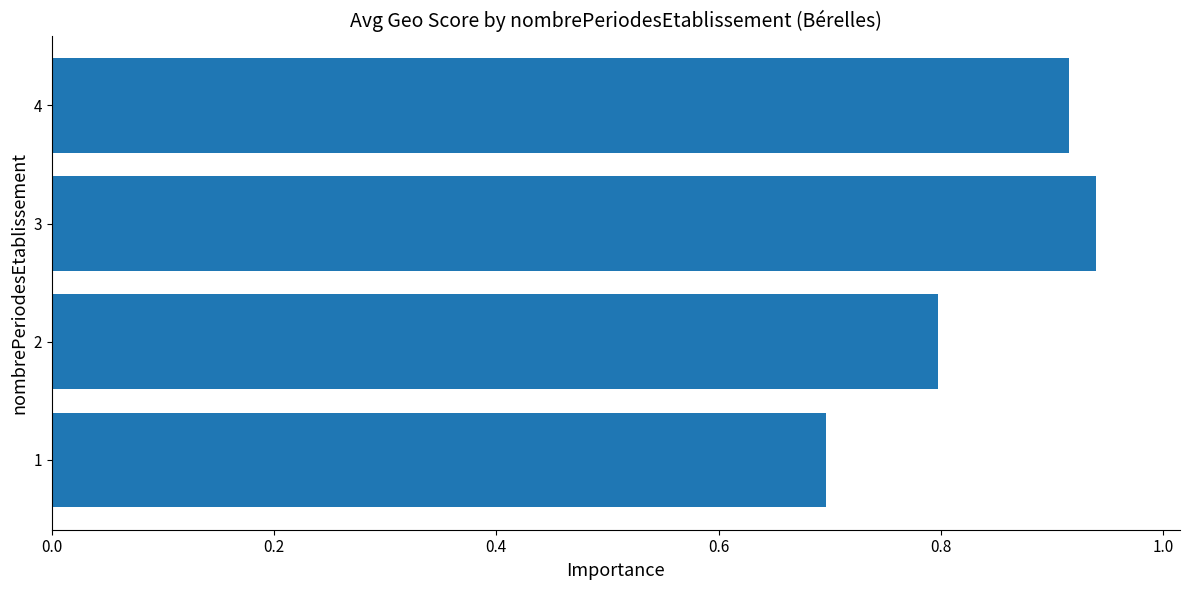

List the labels in order of value, largest first.

3, 4, 2, 1